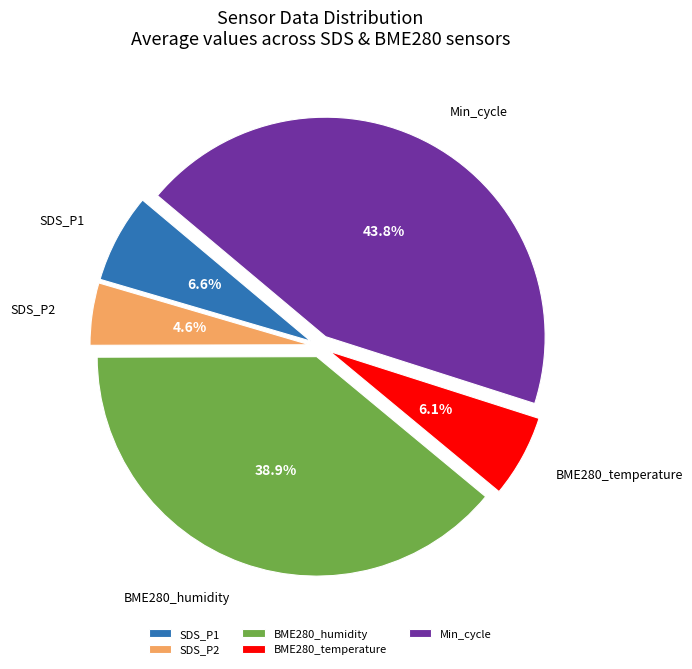

Does BME280_humidity account for over 50% of the chart?

No